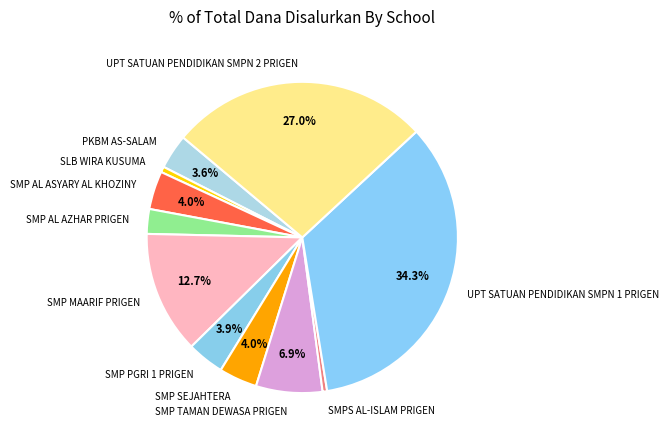

What is the ratio of the value at PKBM AS-SALAM to the value at SMP AL AZHAR PRIGEN?

1.4